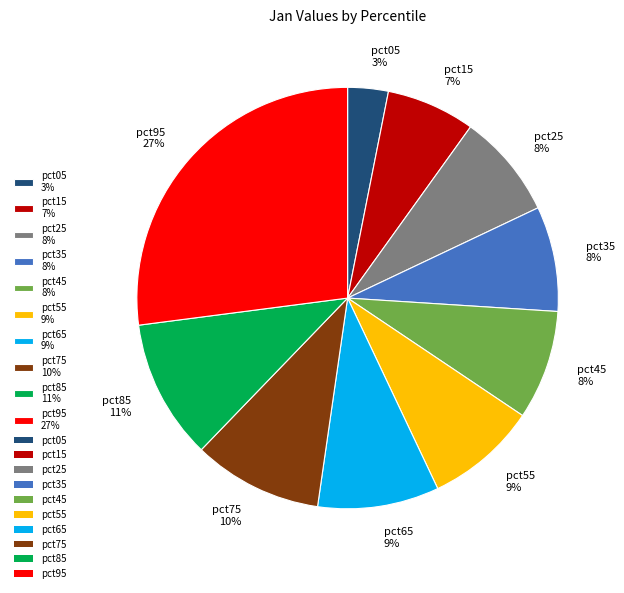

Is it true that pct25 8% is 8% of the pie?

True